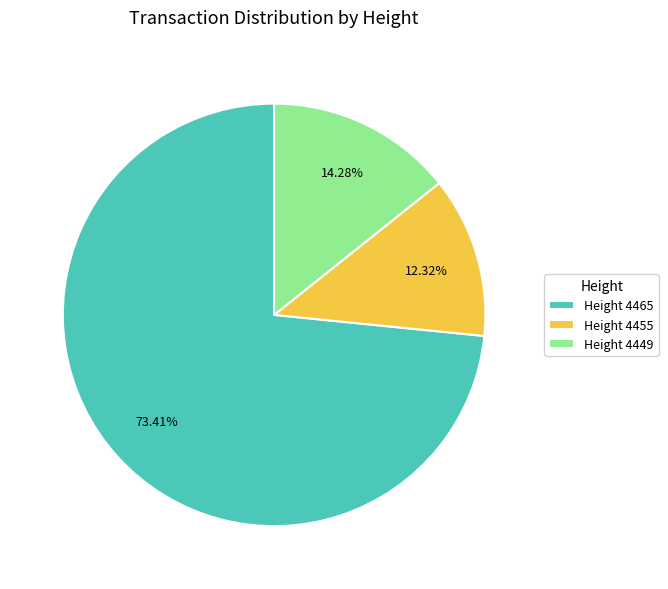

Is the sum of Height 4455 and Height 4465 greater than half?

Yes